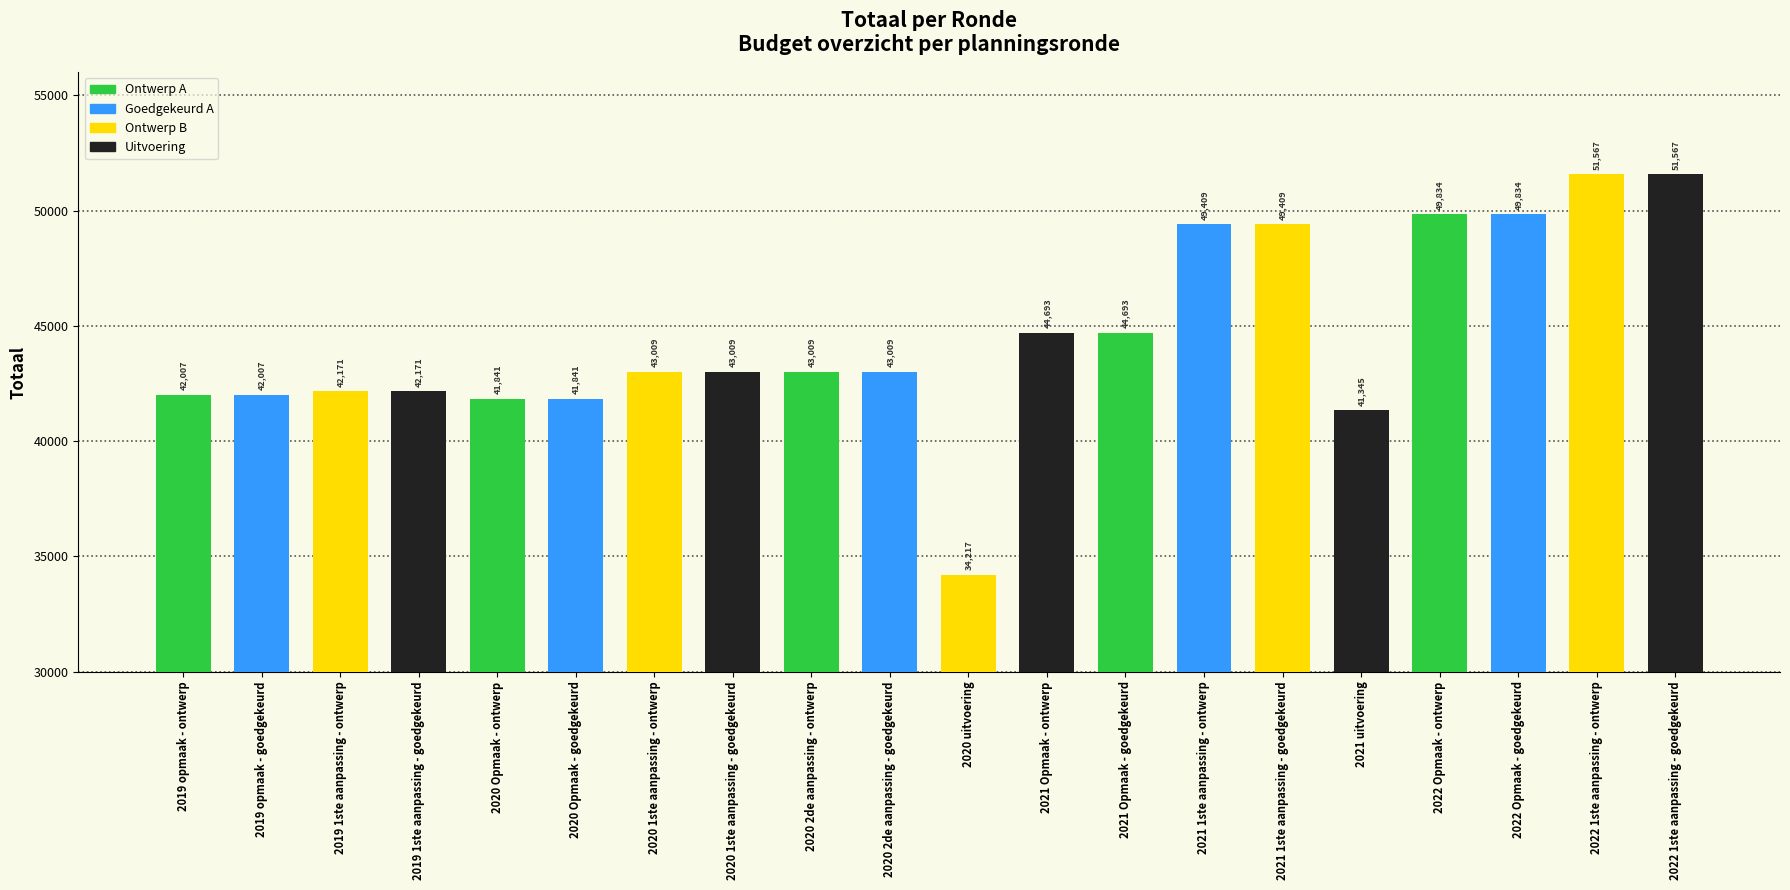

Reading left to right, transcribe all the data shown in this chart.

42007	42007	42171	42171	41841	41841	43009	43009	43009	43009	34217	44693	44693	49409	49409	41345	49834	49834	51567	51567